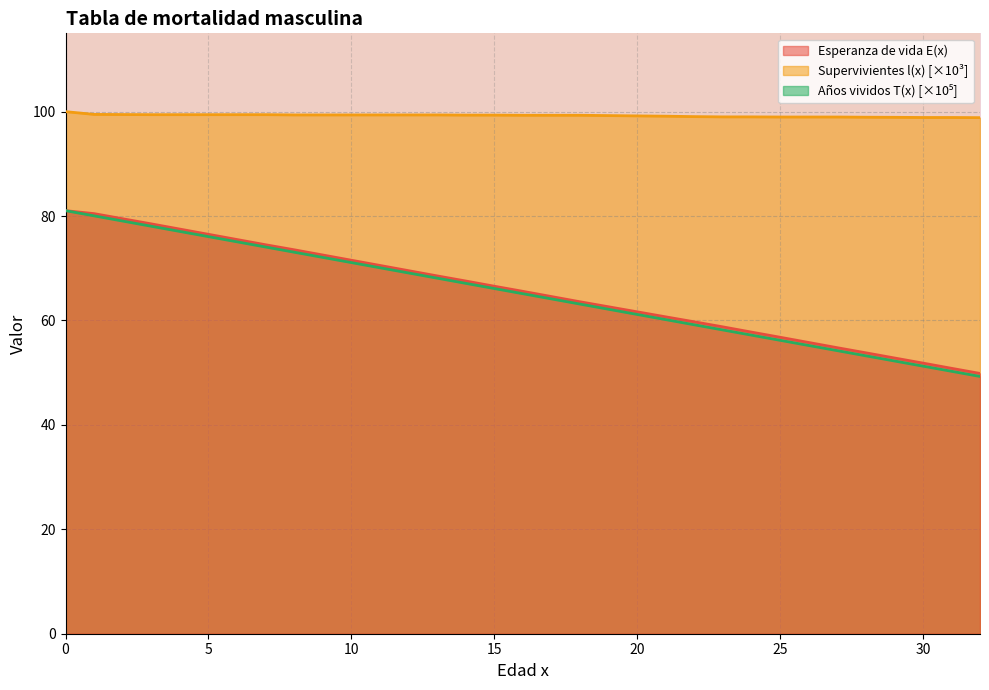

Which category has the lowest value across all series?

32